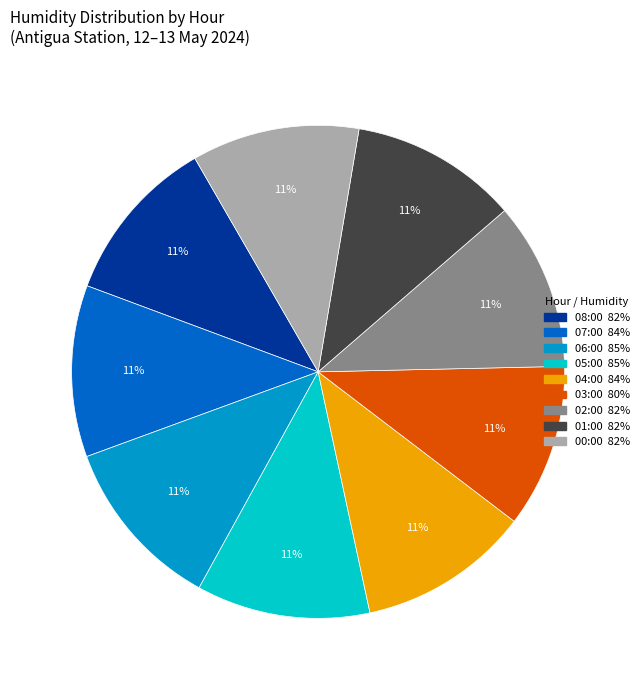

Is the sum of 03:00 and 07:00 greater than half?

No